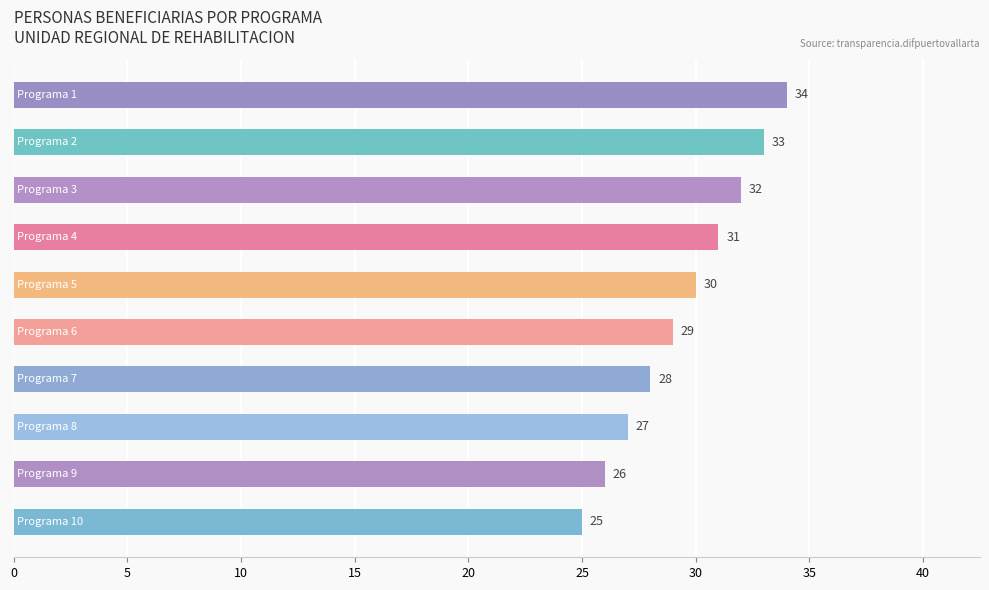

What is the difference between the second highest and second lowest values?

7